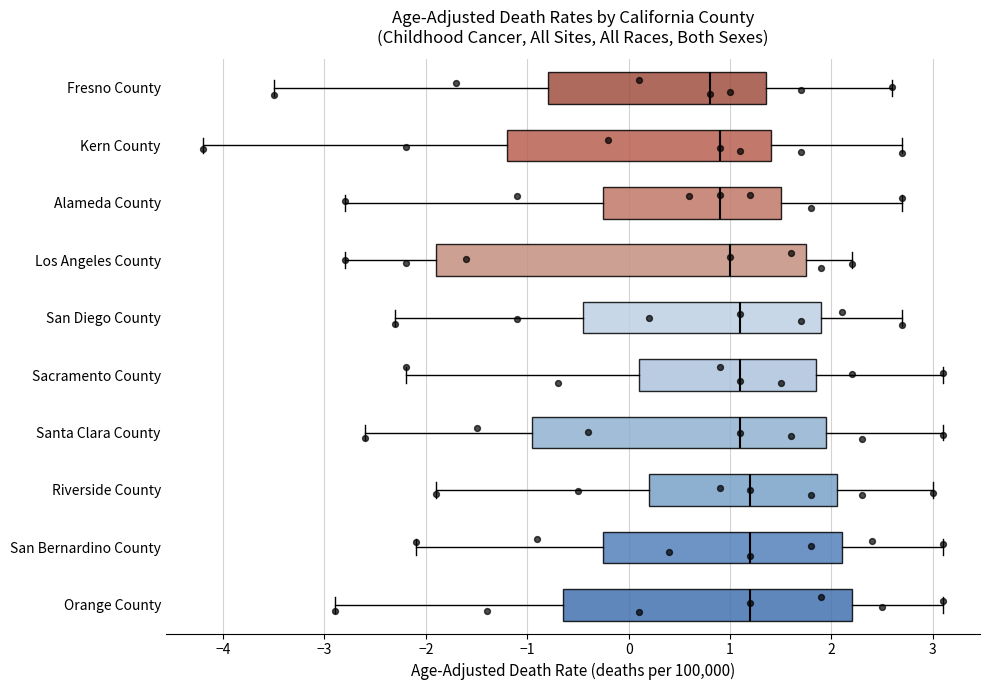

Reading bottom to top, transcribe this box plot: for each box, give where its median line is, the range the box spans, and where its two whiskers end, as read against the x-axis. The values are not printed on the chart, so give them approximately, as read against the axis.

Orange County: median 1.2, box -0.6 to 2.2, whiskers -2.9 to 3.1
San Bernardino County: median 1.2, box -0.2 to 2.1, whiskers -2.1 to 3.1
Riverside County: median 1.2, box 0.2 to 2.1, whiskers -1.9 to 3.0
Santa Clara County: median 1.1, box -0.9 to 2.0, whiskers -2.6 to 3.1
Sacramento County: median 1.1, box 0.1 to 1.9, whiskers -2.2 to 3.1
San Diego County: median 1.1, box -0.4 to 1.9, whiskers -2.3 to 2.7
Los Angeles County: median 1.0, box -1.9 to 1.8, whiskers -2.8 to 2.2
Alameda County: median 0.9, box -0.2 to 1.5, whiskers -2.8 to 2.7
Kern County: median 0.9, box -1.2 to 1.4, whiskers -4.2 to 2.7
Fresno County: median 0.8, box -0.8 to 1.4, whiskers -3.5 to 2.6